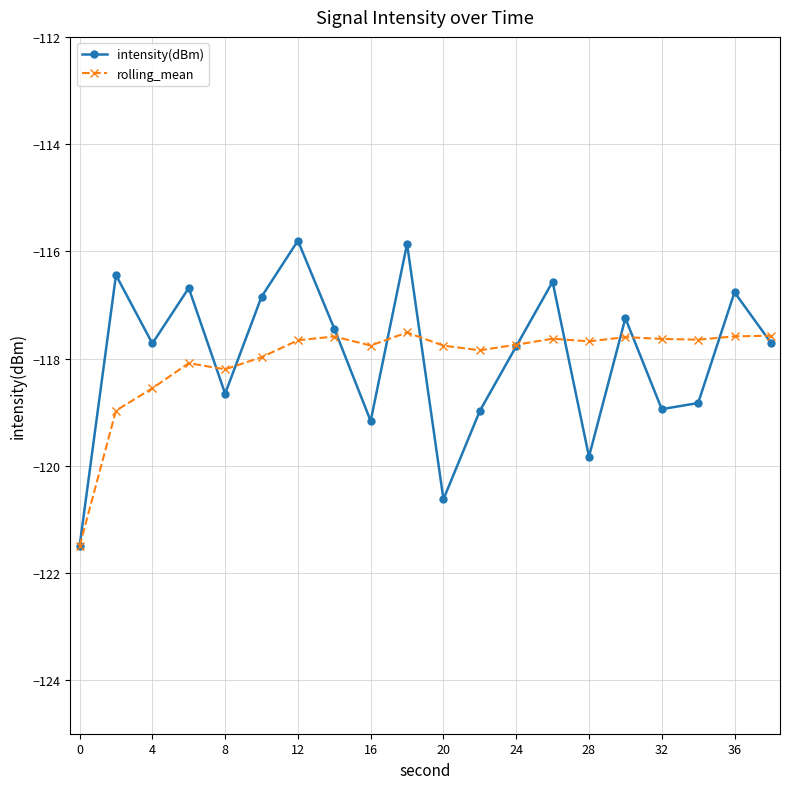

What is the smallest value displayed?

-121.5